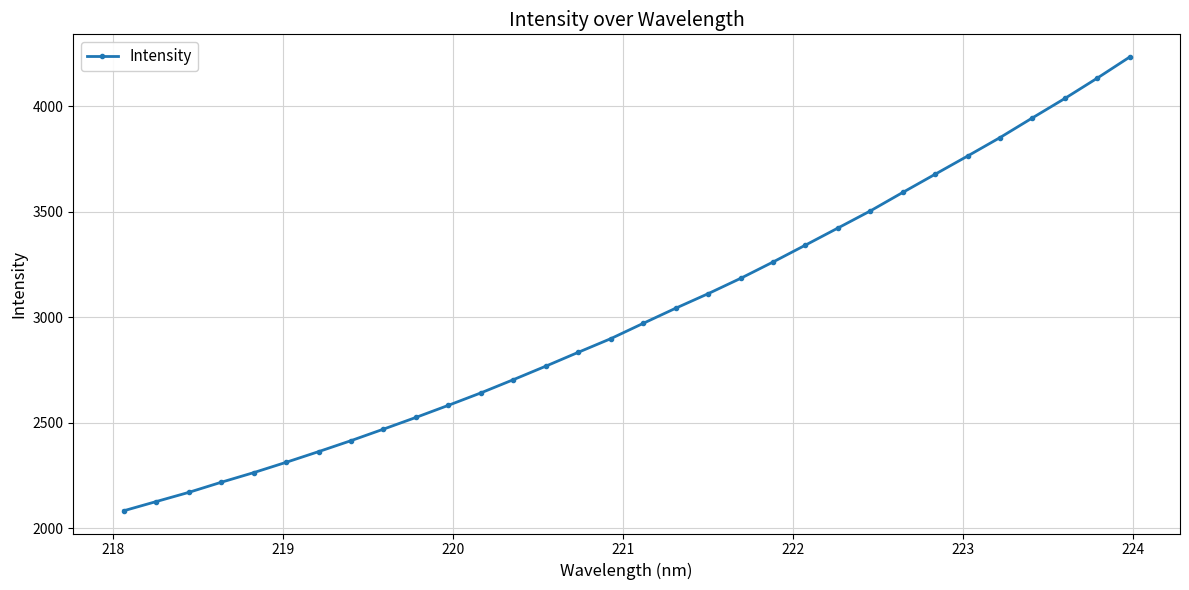

What is the average value?

3013.9